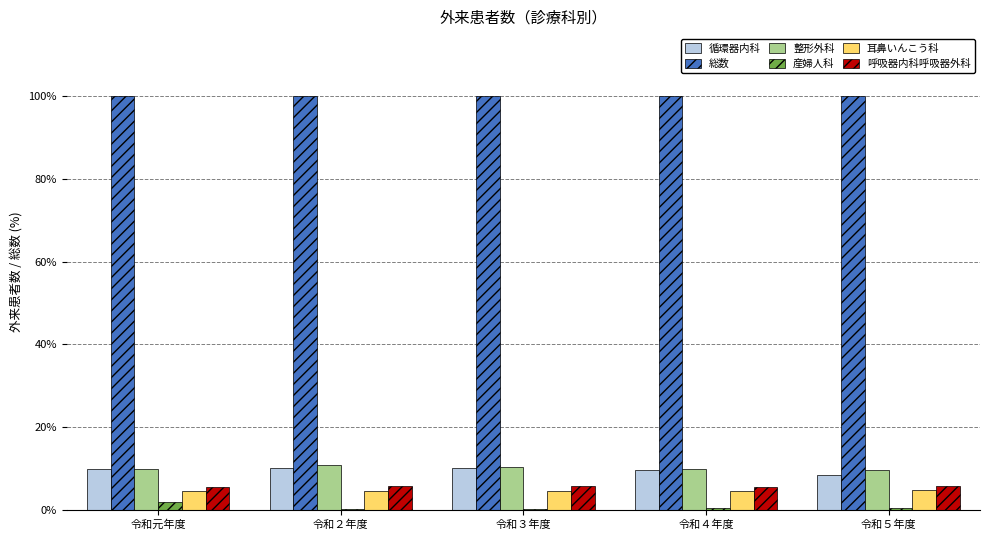

What is the maximum value shown in the chart?

100.0